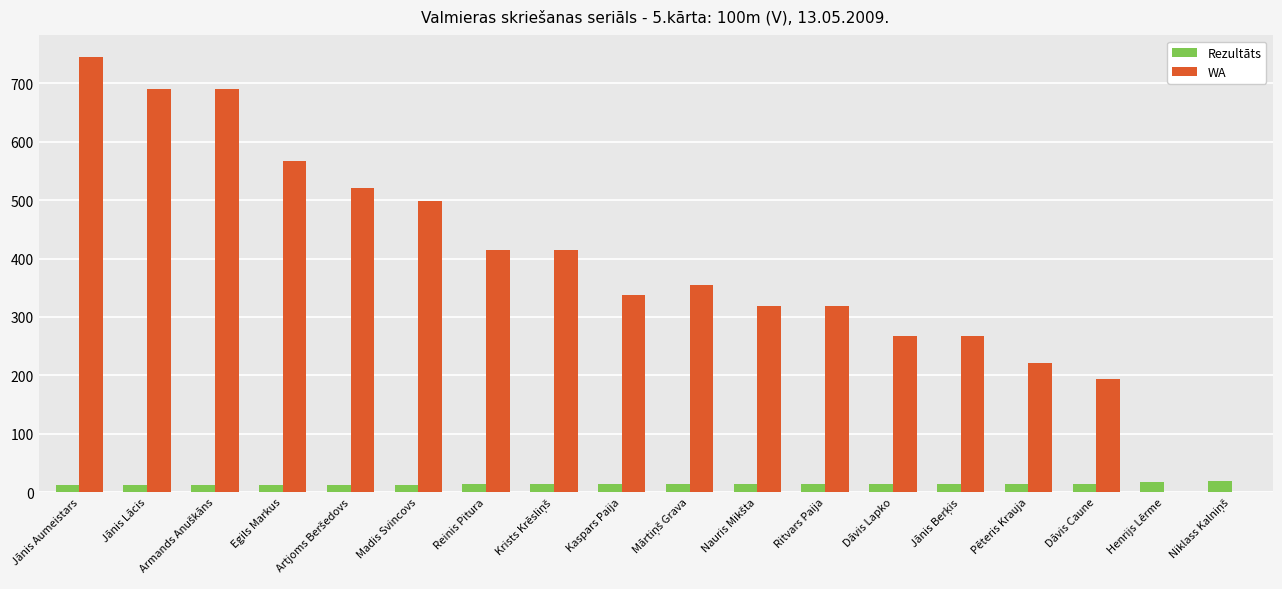

What is the sum of all Rezultāts values?

243.2